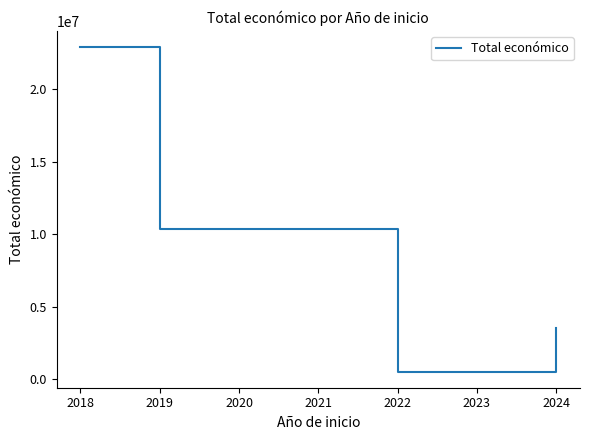

Approximately how many times larger is the value at 2024 compared to 2019?

0.3